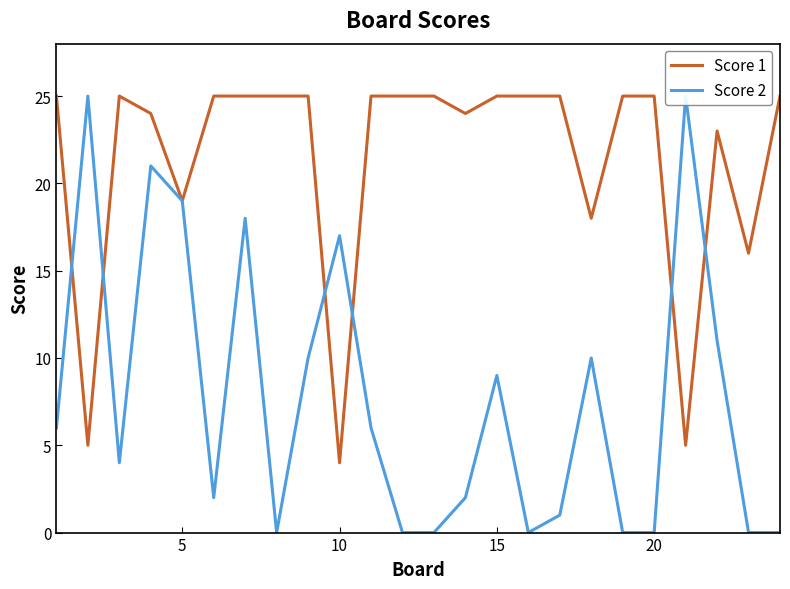

At which label does Score 1 reach its minimum?

10